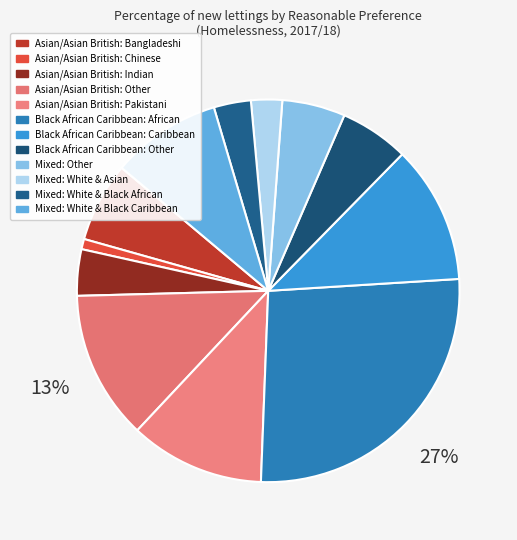

Count the number of slices in the pie.

12